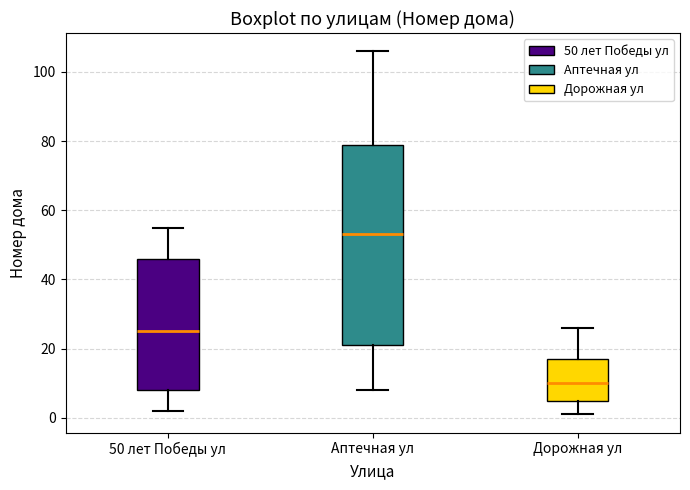

Which box has the lowest median line?

Дорожная ул